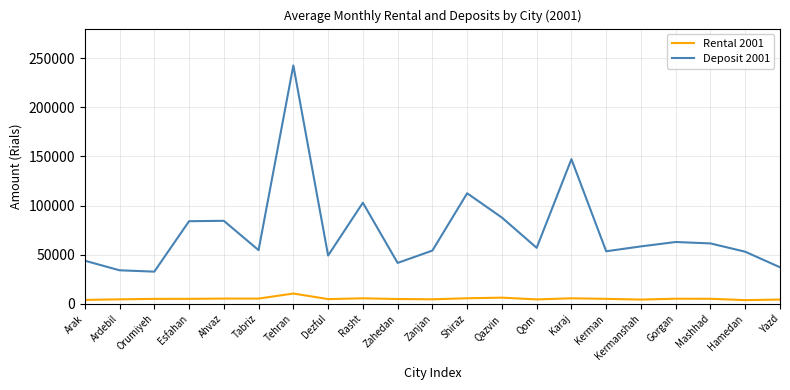

What is the maximum value for Deposit 2001?

242519